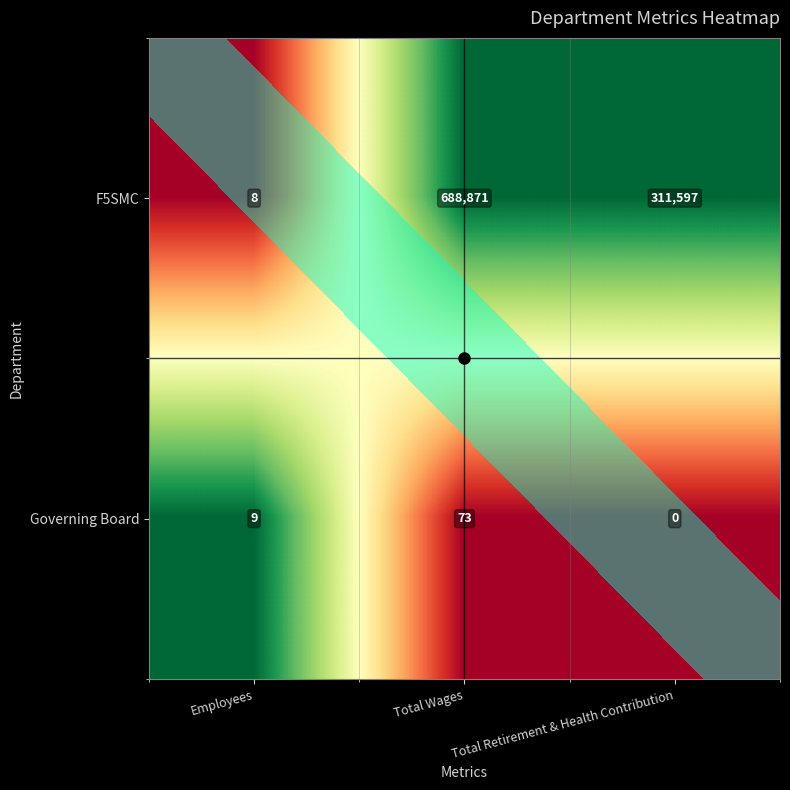

List the series in order of their peak value, highest first.

F5SMC, Governing Board